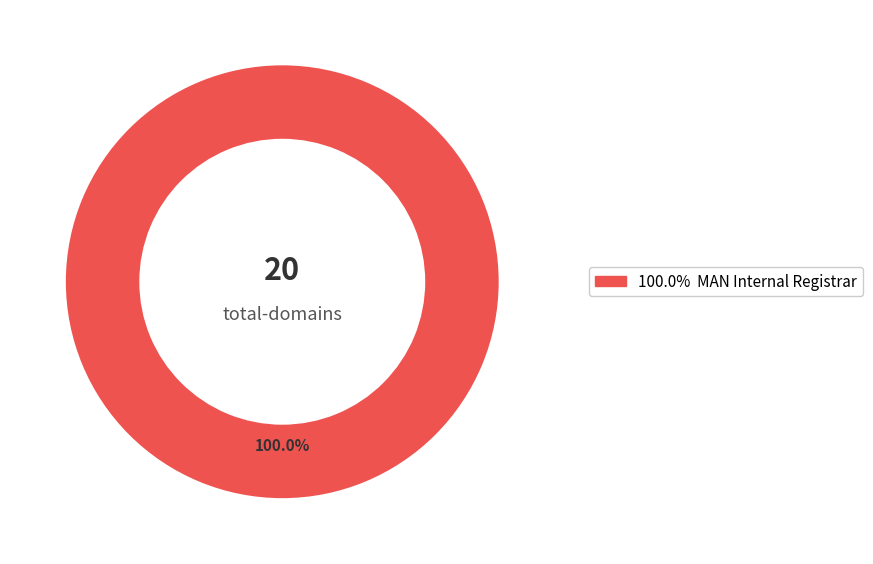

Is there any slice that represents more than half of the pie?

Yes